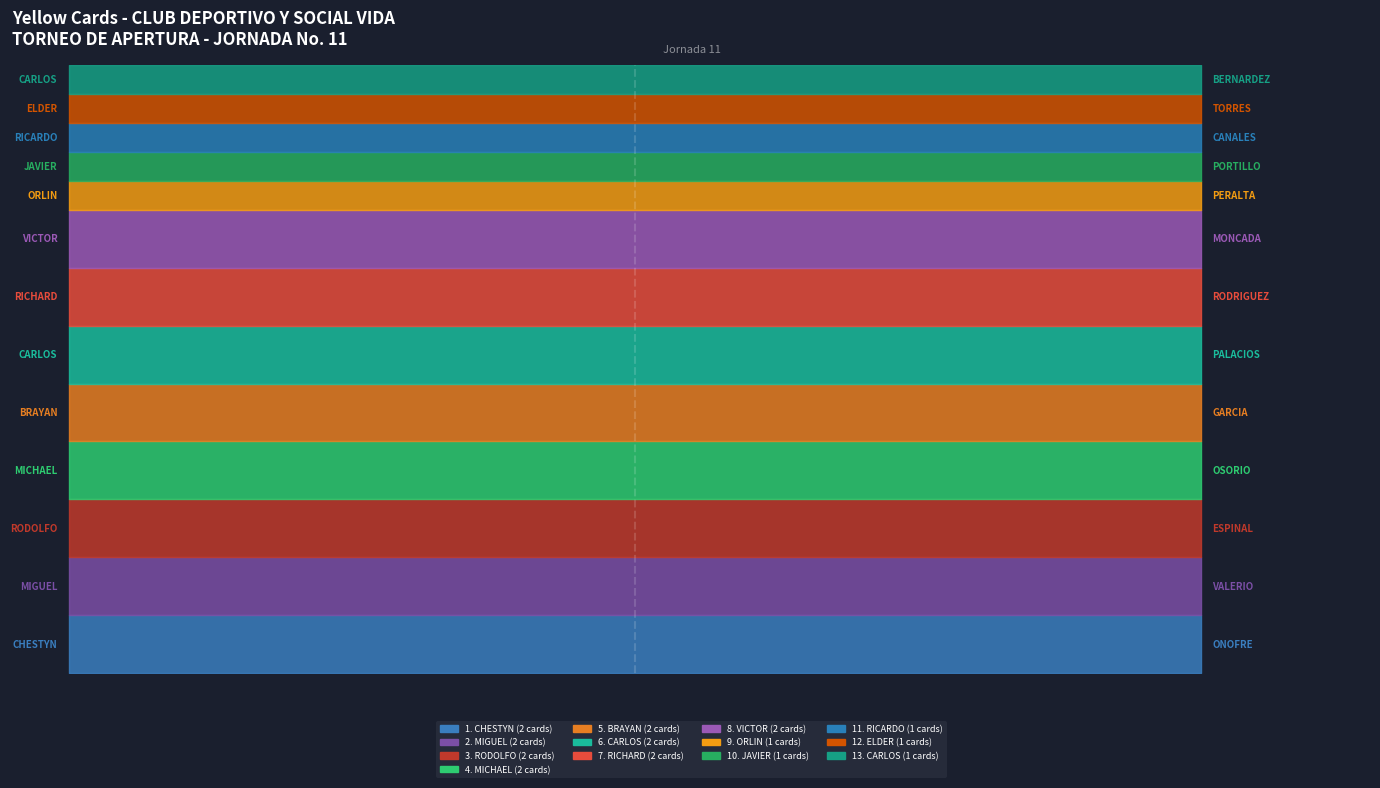

What is the average value?

2